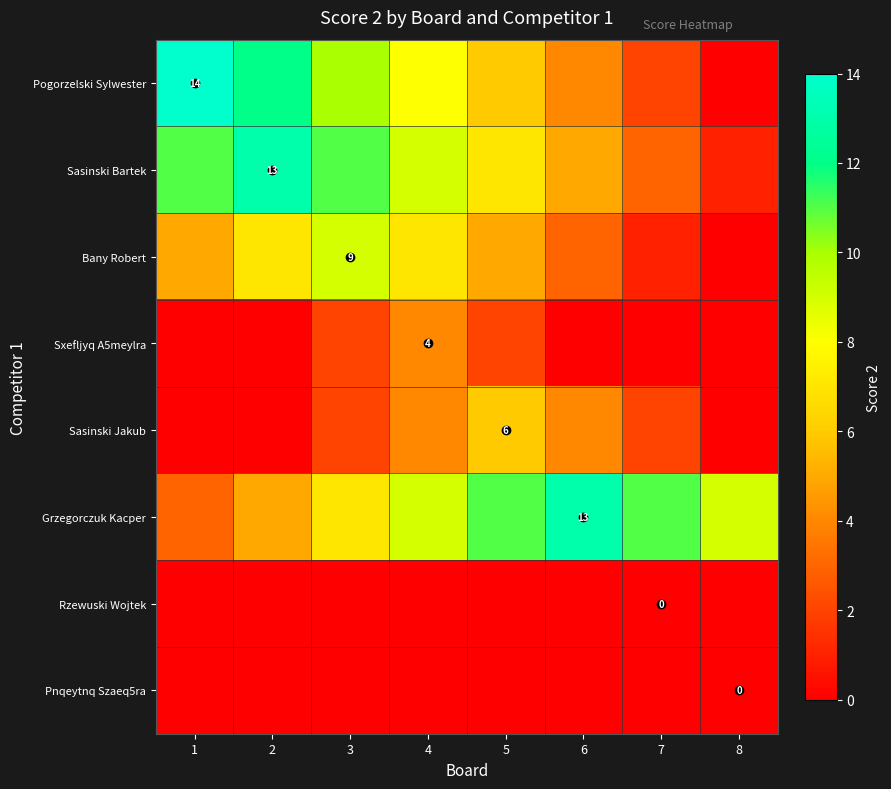

The Sxefljyq A5meylra series shows 2 at 5. True or false?

True